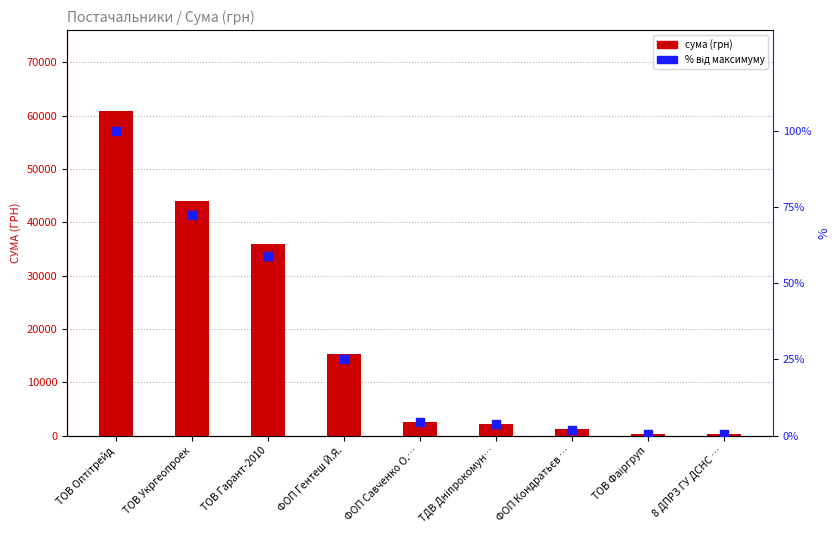

Is the value of сума (грн) at ФОП Савченко О.… greater than the value of % від максимуму at ТОВ Фаіргруп?

Yes